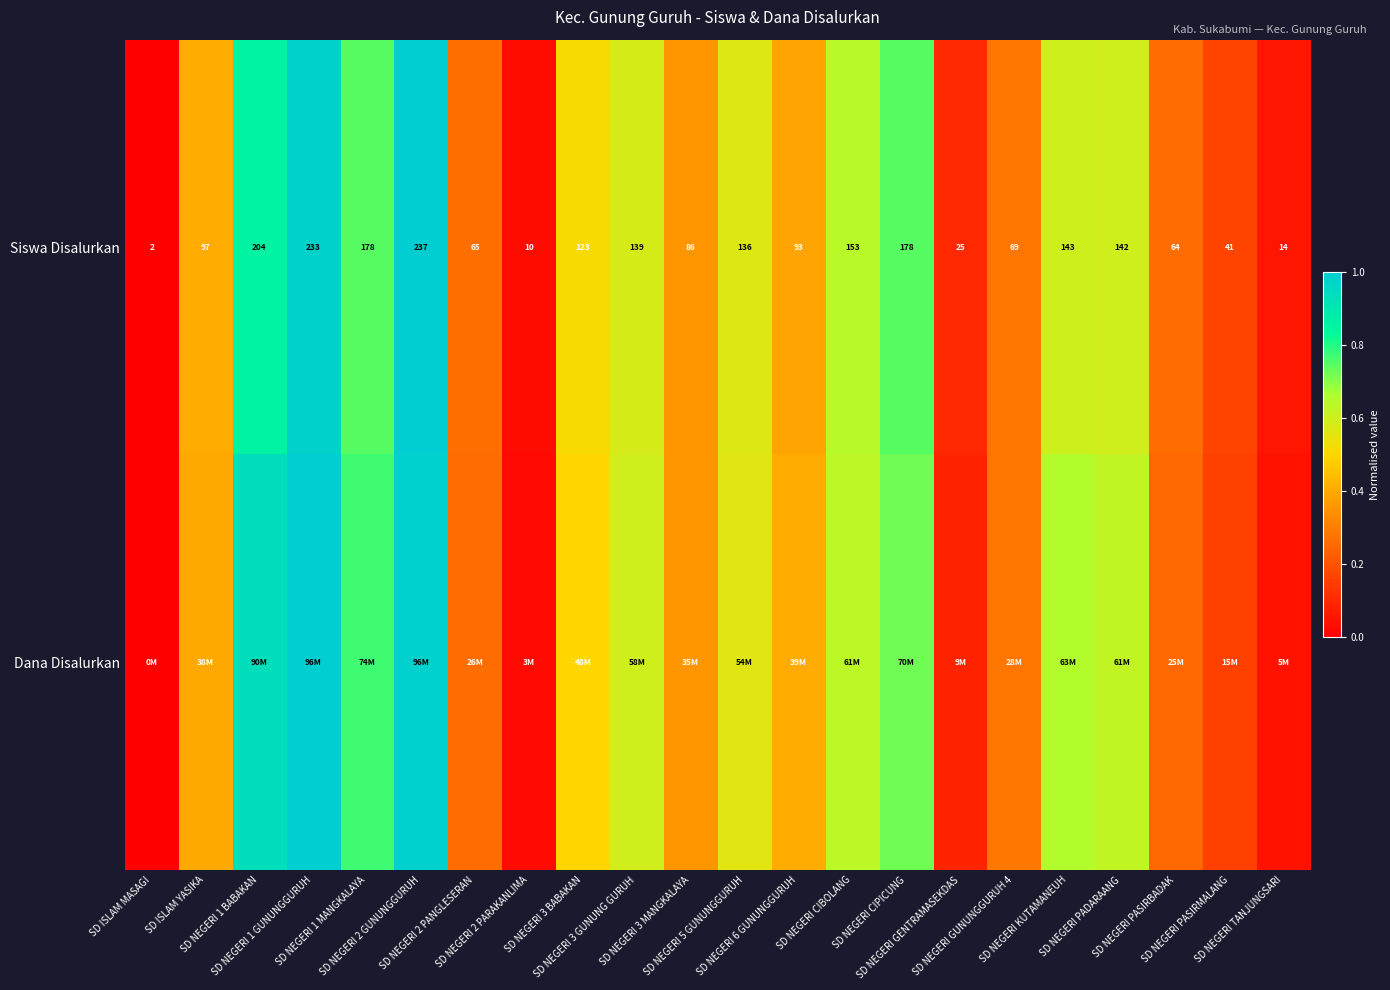

Between SD NEGERI 3 MANGKALAYA and SD NEGERI PASIRMALANG, which series saw the biggest shift?

Dana Disalurkan